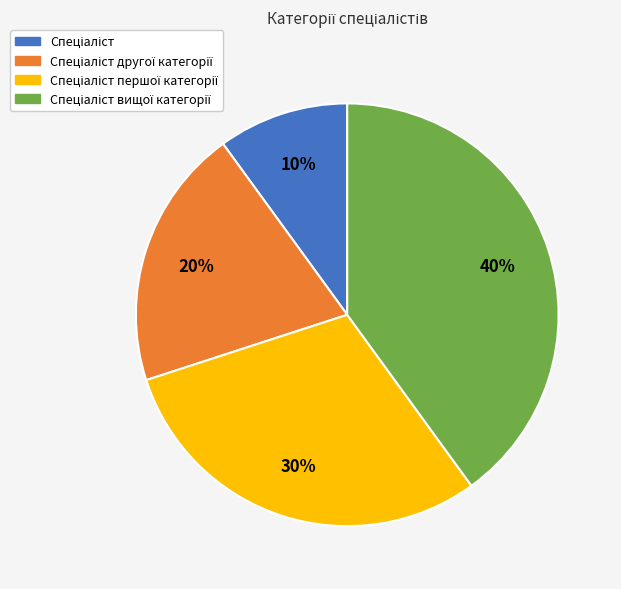

How many segments does this pie chart have?

4